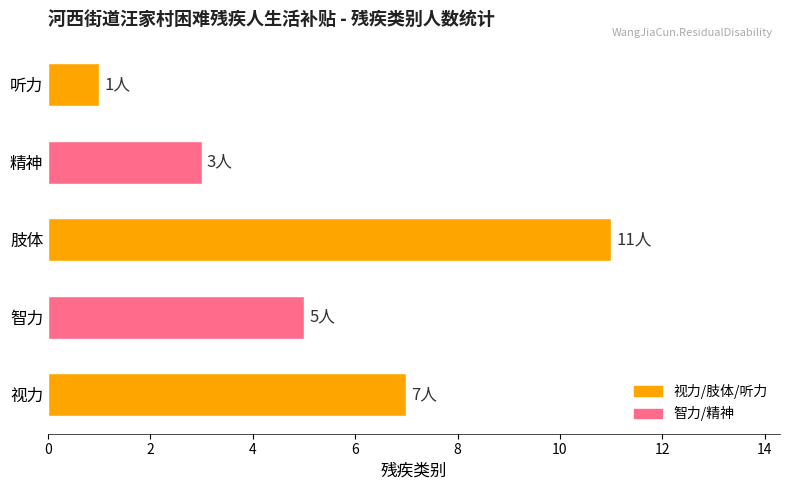

How many series are shown in this chart?

1